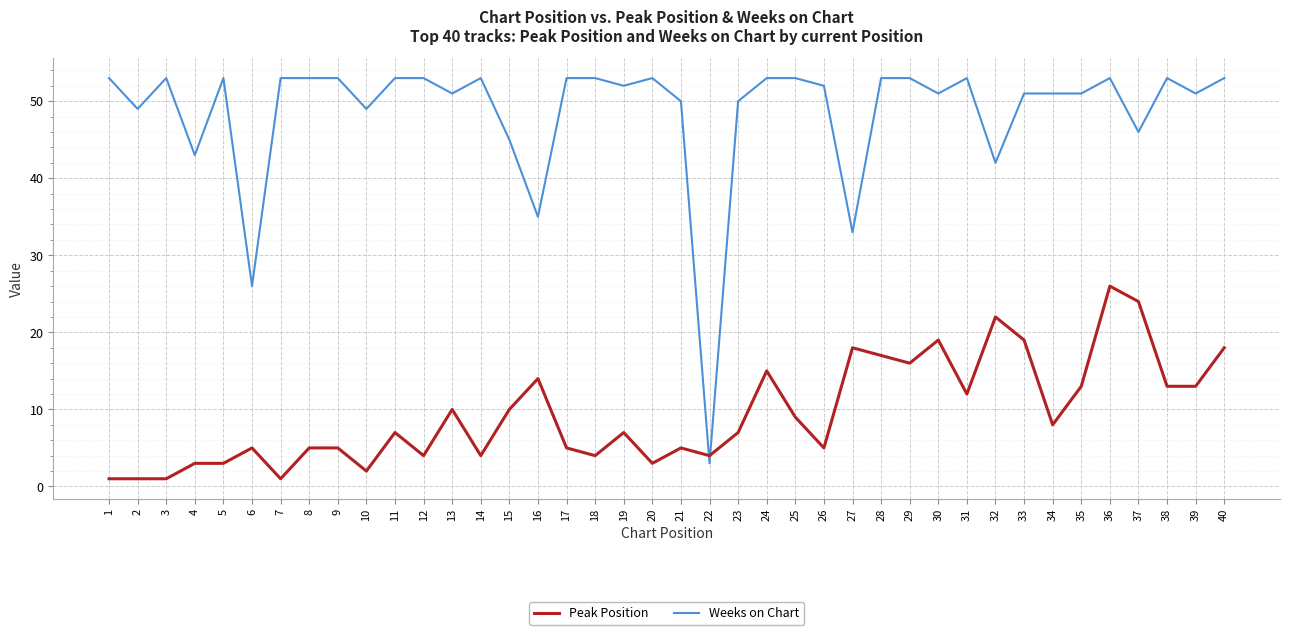

The Peak Position series shows 5 at 15. True or false?

False